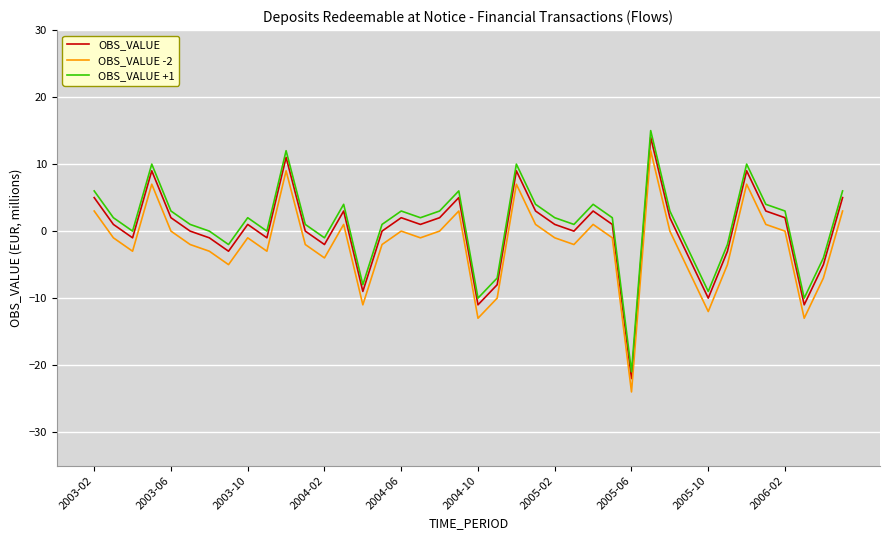

True or false: OBS_VALUE and OBS_VALUE +1 intersect in this chart.

False